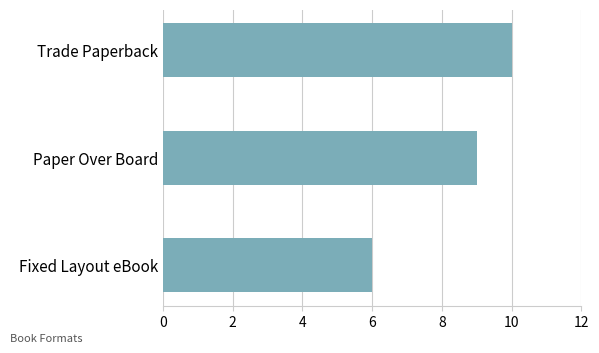

What is the minimum value shown in the chart?

6